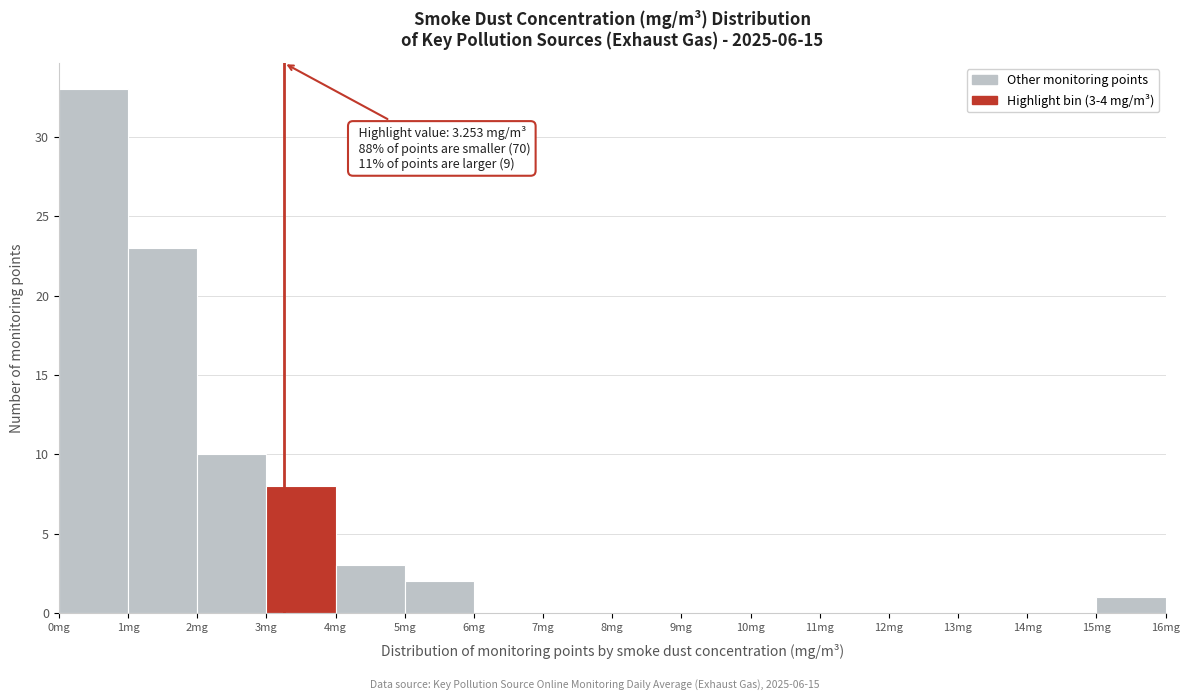

Over which range of the x-axis is the bar tallest?

0 to 1